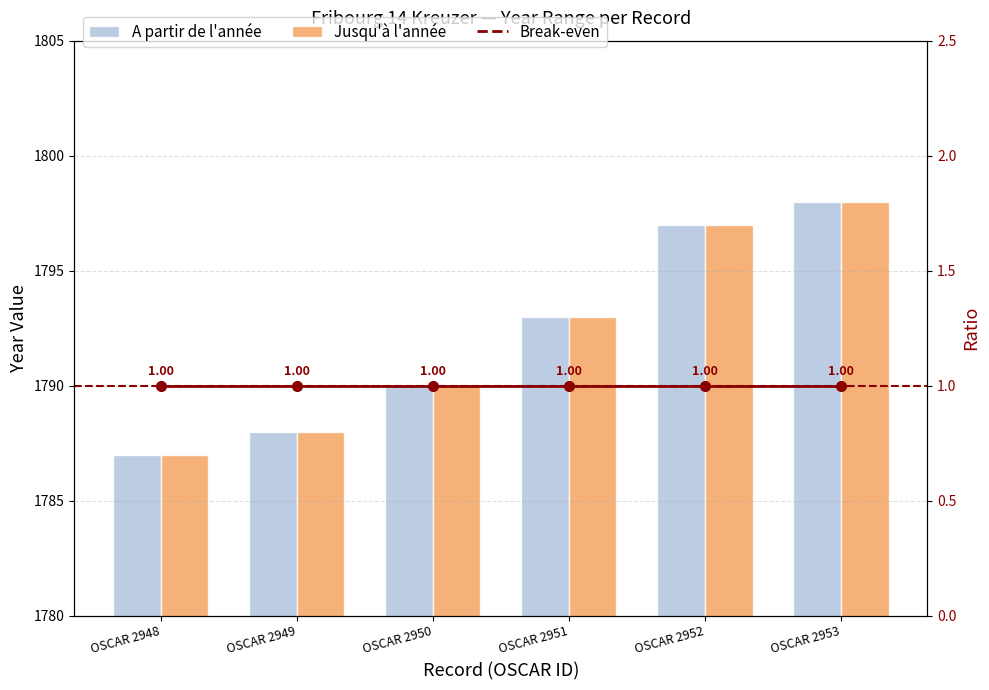

Where is Break-even nearest to the value 1?

OSCAR 2948